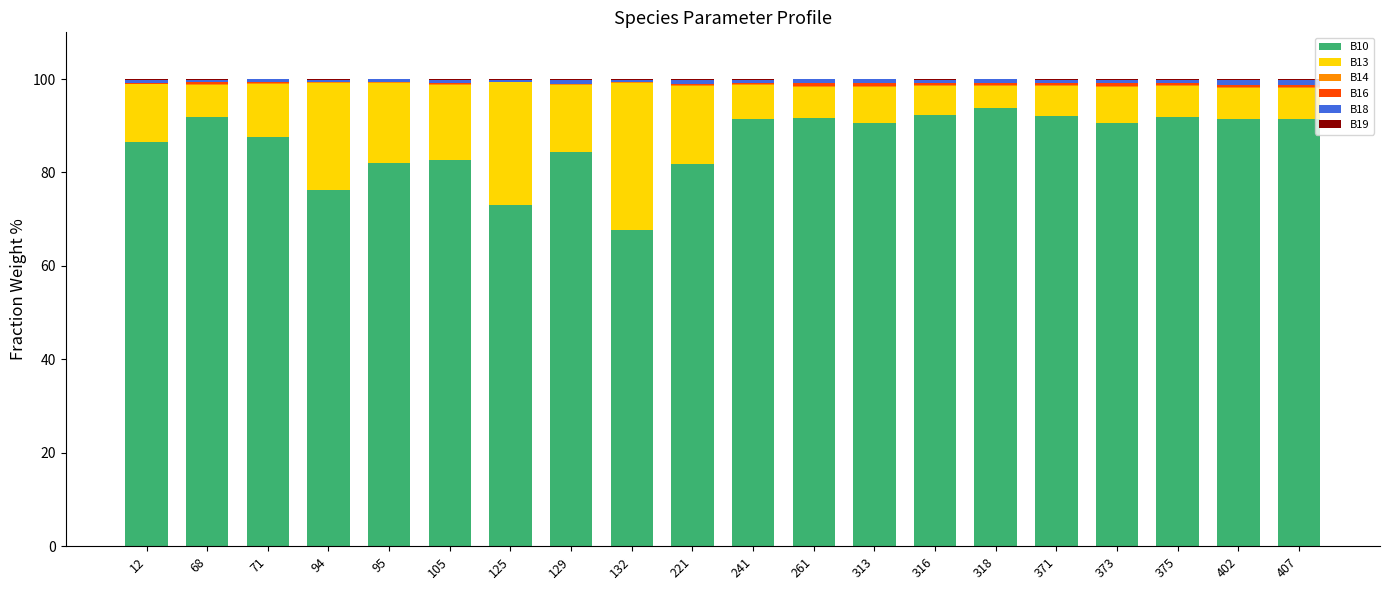

What is the maximum value for B10?

93.7